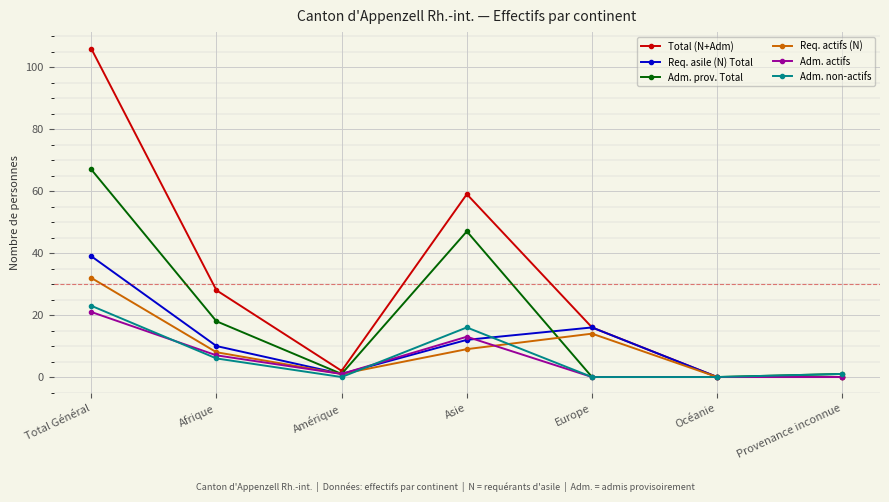

Which series has the largest total across all categories?

Total (N+Adm)